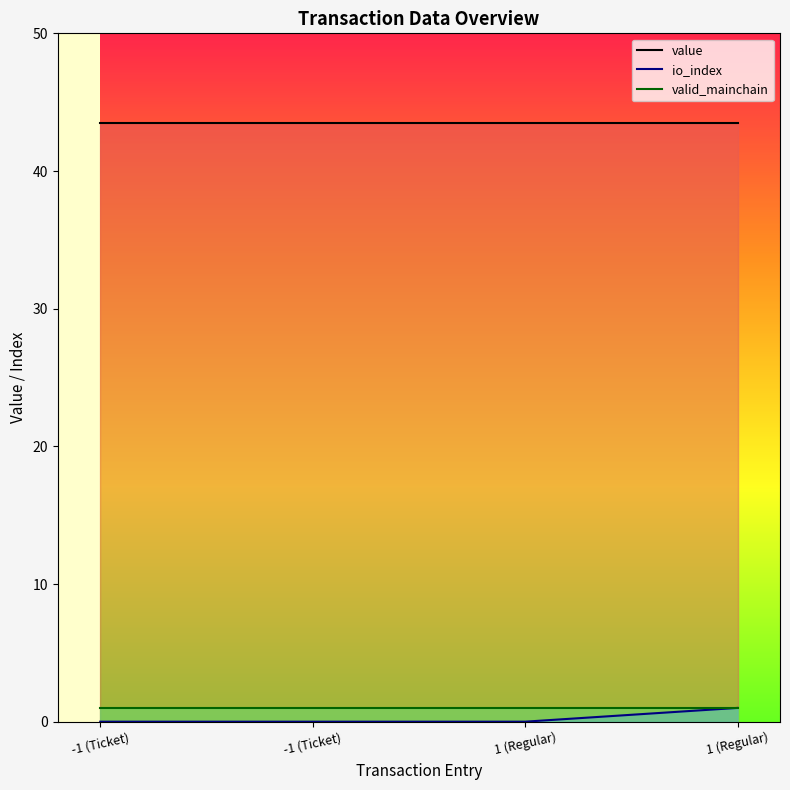

Which category has the highest value across all series?

-1 (Ticket)